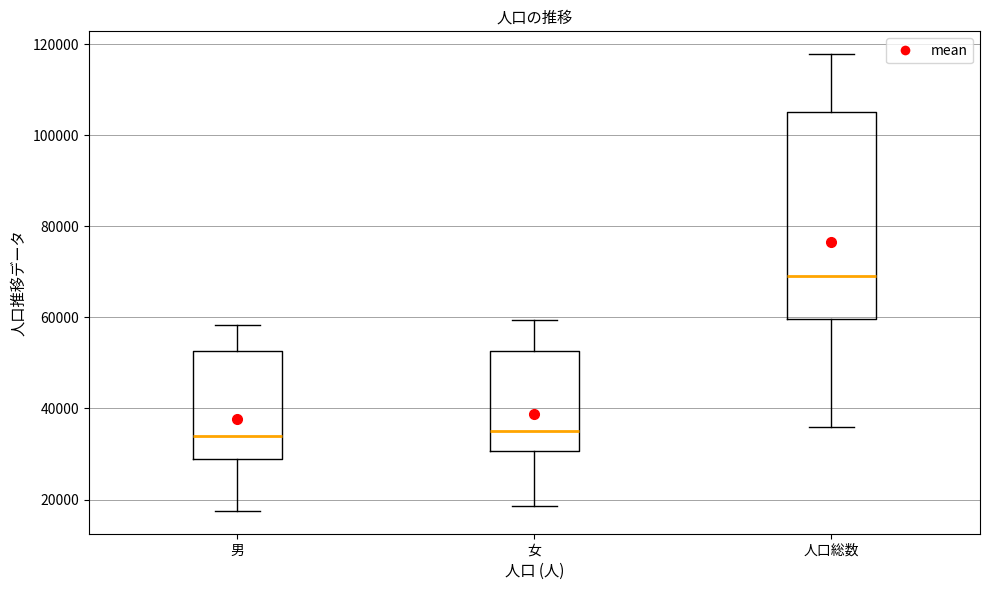

Reading left to right, transcribe this box plot: for each box, give where its median line is, the range the box spans, and where its two whiskers end, as read against the y-axis. The values are not printed on the chart, so give them approximately, as read against the axis.

男: median 34000, box 30000 to 52000, whiskers 18000 to 58000
女: median 34000, box 30000 to 52000, whiskers 18000 to 60000
人口総数: median 70000, box 60000 to 106000, whiskers 36000 to 118000